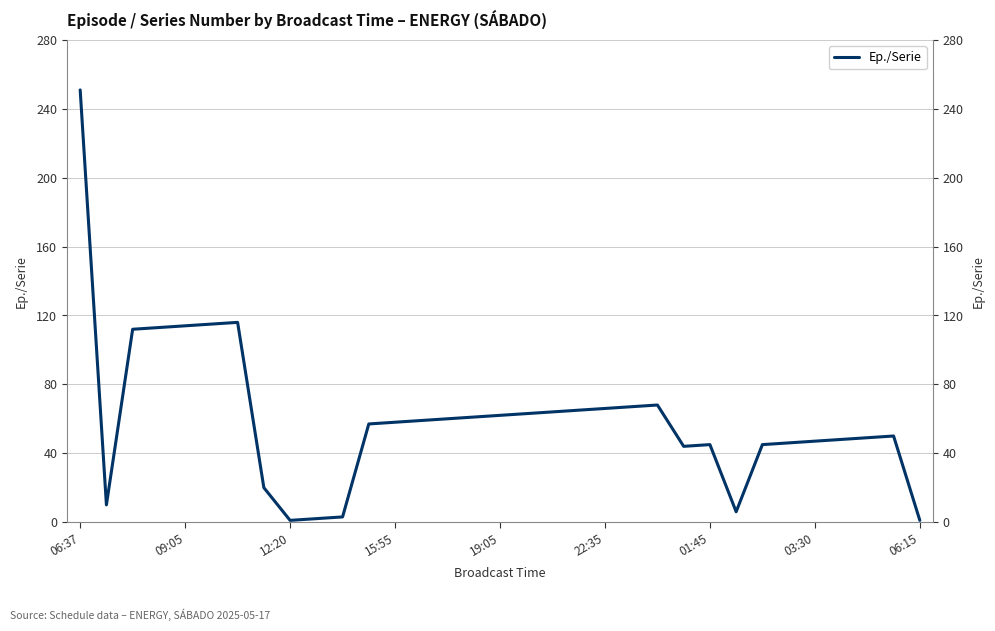

How many points are higher than both their immediate neighbors (excluding endpoints)?

4